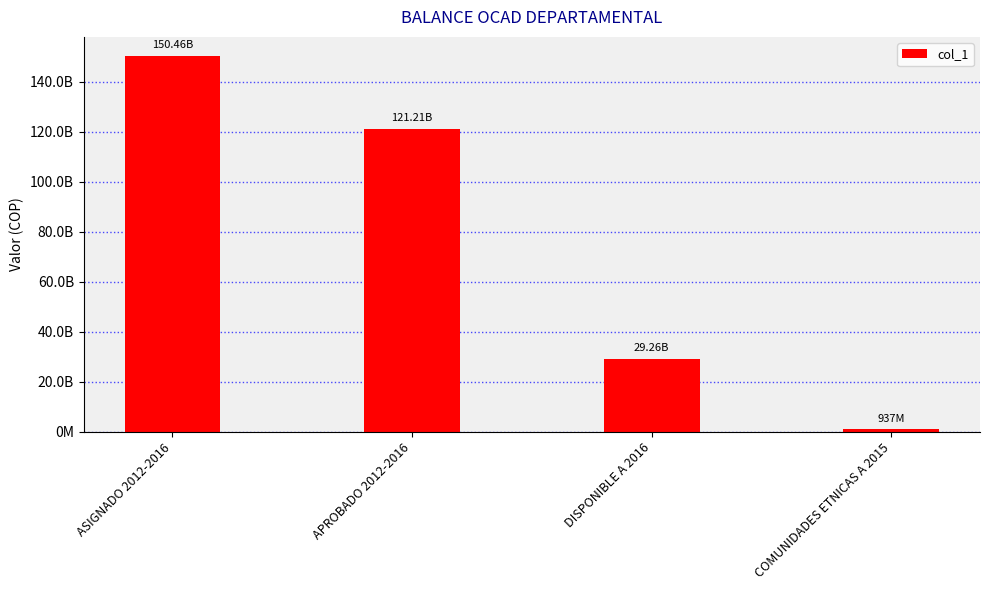

Does the chart contain any negative values?

No